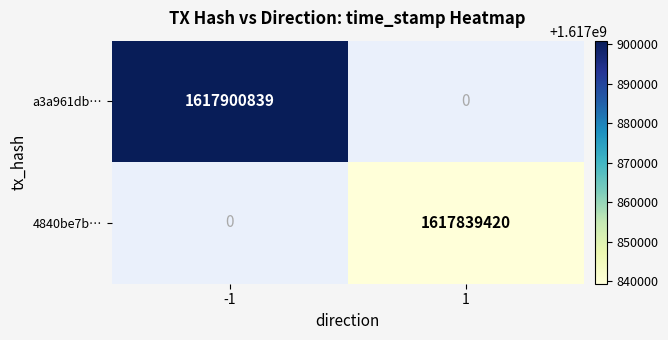

What is the average value of the 4840be7b… series?

808919710